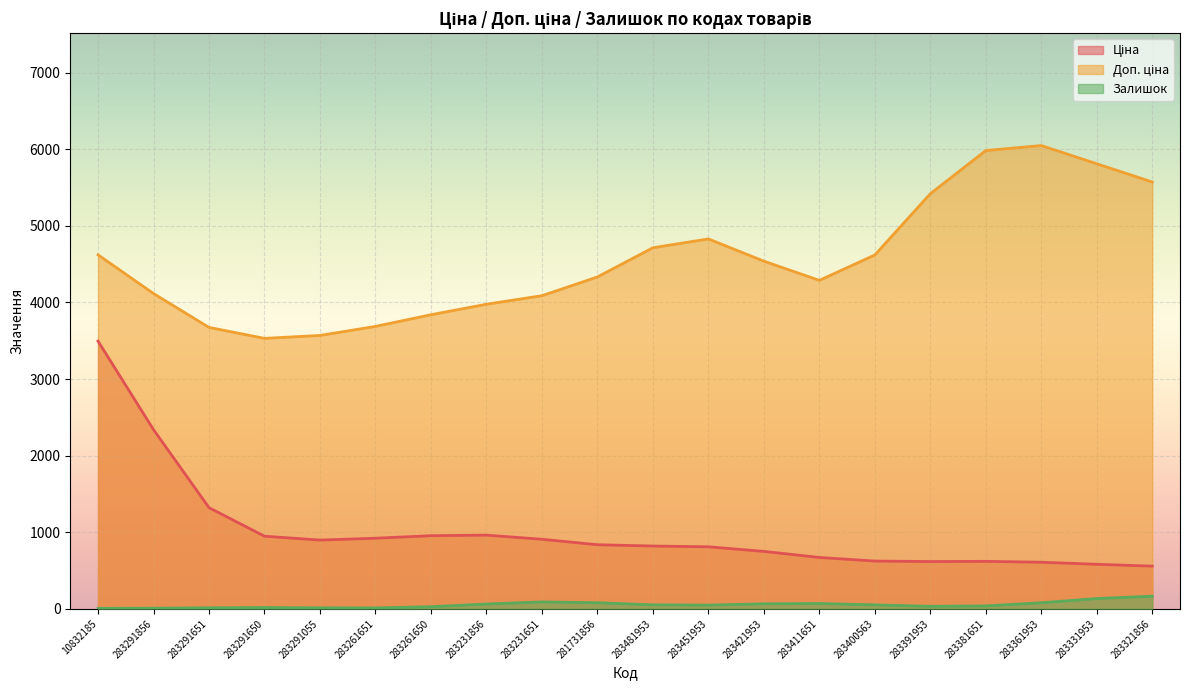

What is the total value across all series at 283261650?

4821.6